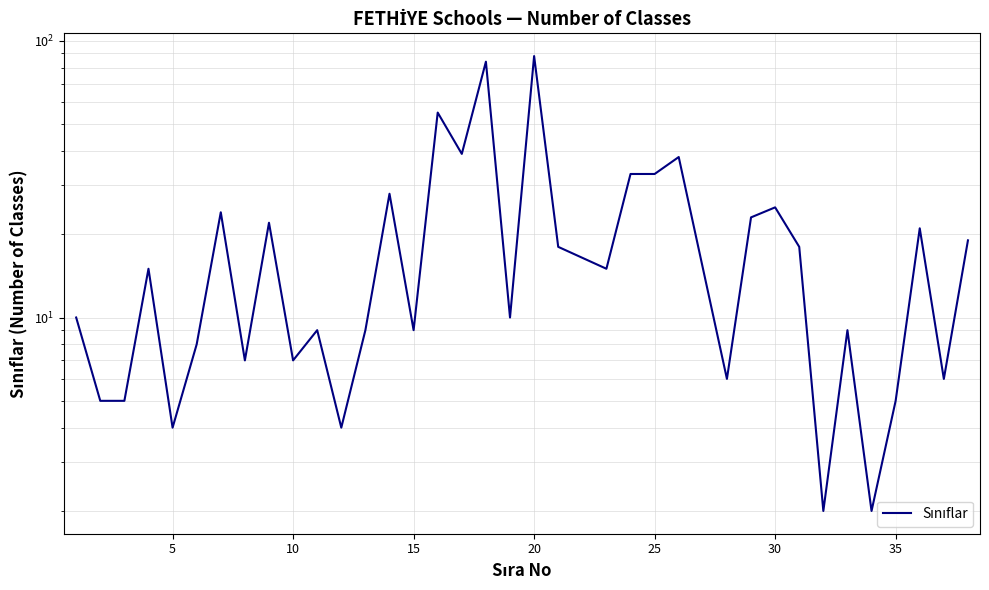

True or false: the data shows 25 at 28.

False